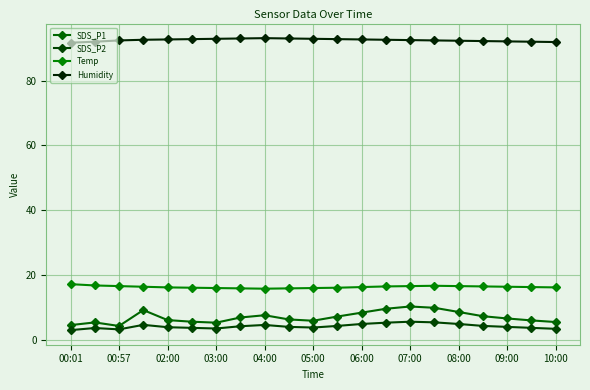

Count the number of data series in this chart.

4